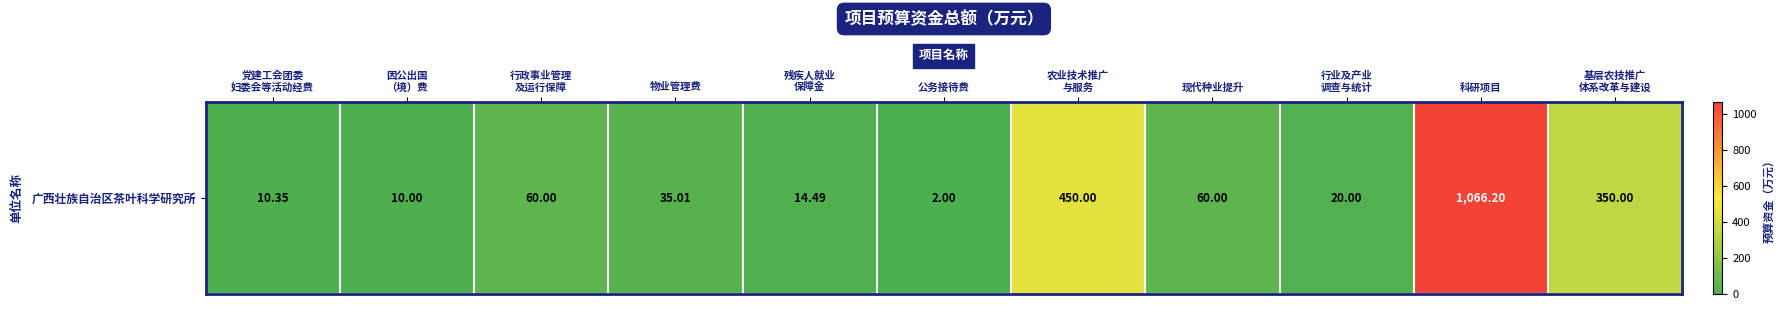

Reading left to right, list all the values displayed in this chart.

10.3	10.0	60.0	35.0	14.5	2.0	450.0	60.0	20.0	1066.2	350.0